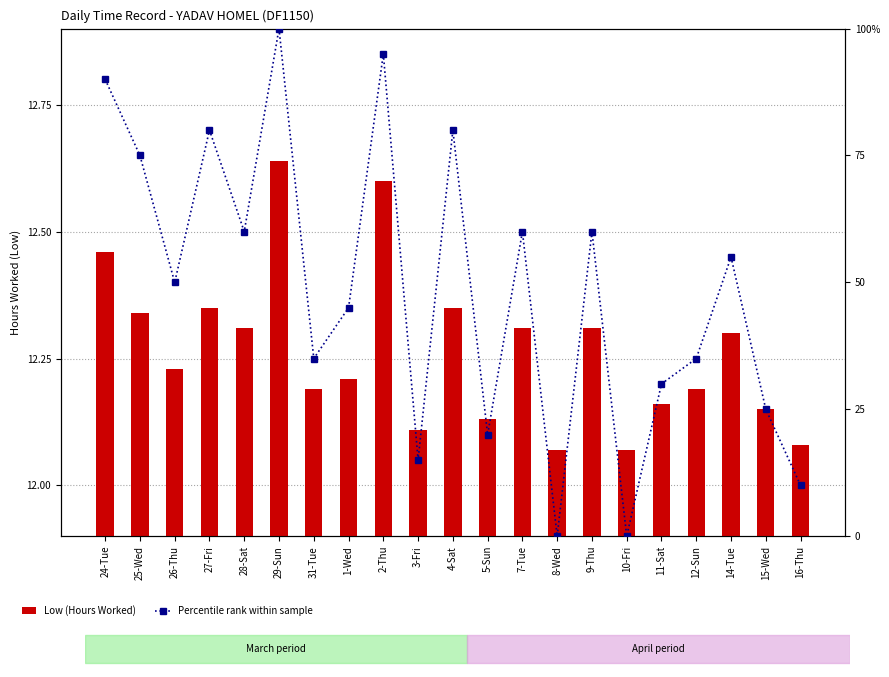

Reading left to right, what are all the values shown in this chart?

Low (Hours Worked): 24-Tue=12.5	25-Wed=12.3	26-Thu=12.2	27-Fri=12.3	28-Sat=12.3	29-Sun=12.6	31-Tue=12.2	1-Wed=12.2	2-Thu=12.6	3-Fri=12.1	4-Sat=12.3	5-Sun=12.1	7-Tue=12.3	8-Wed=12.1	9-Thu=12.3	10-Fri=12.1	11-Sat=12.2	12-Sun=12.2	14-Tue=12.3	15-Wed=12.2	16-Thu=12.1
Percentile rank within sample: 24-Tue=90.0	25-Wed=75.0	26-Thu=50.0	27-Fri=80.0	28-Sat=60.0	29-Sun=100.0	31-Tue=35.0	1-Wed=45.0	2-Thu=95.0	3-Fri=15.0	4-Sat=80.0	5-Sun=20.0	7-Tue=60.0	8-Wed=0.0	9-Thu=60.0	10-Fri=0.0	11-Sat=30.0	12-Sun=35.0	14-Tue=55.0	15-Wed=25.0	16-Thu=10.0